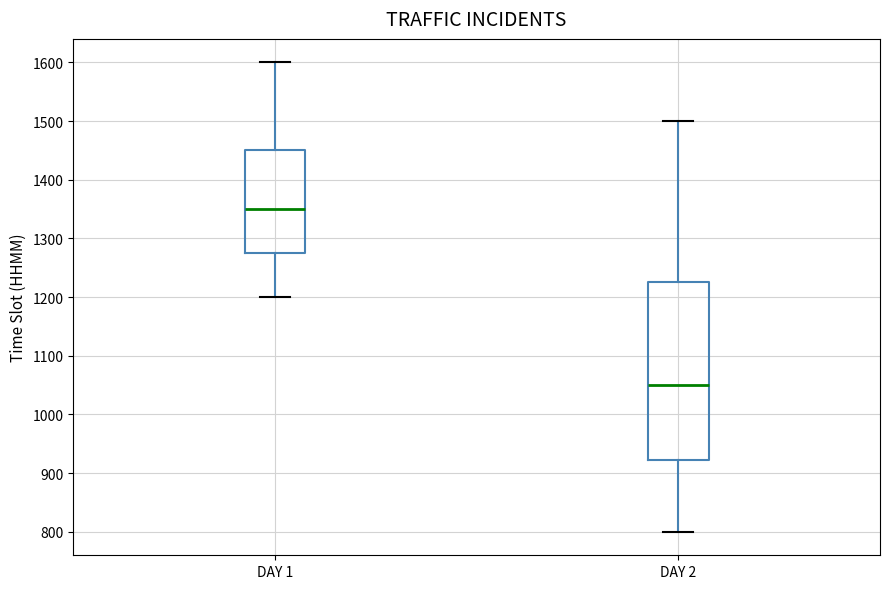

Which box's median line is the lowest?

DAY 2